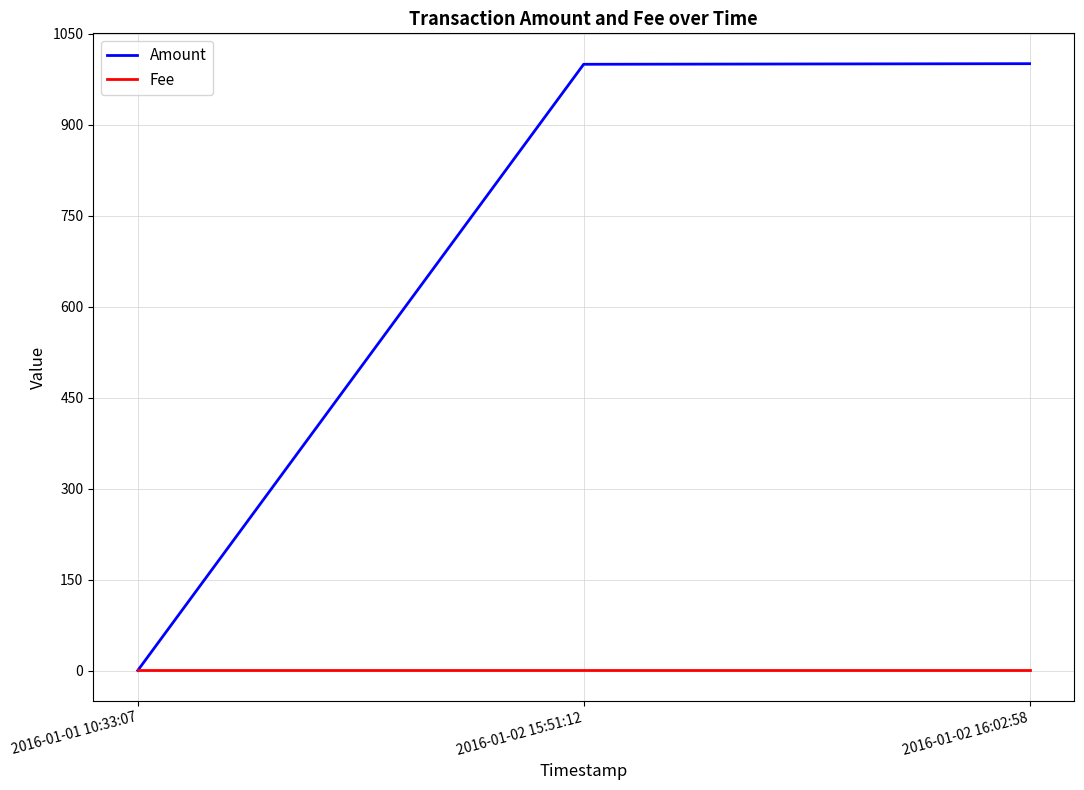

Which series changed the most between 2016-01-01 10:33:07 and 2016-01-02 16:02:58?

Amount